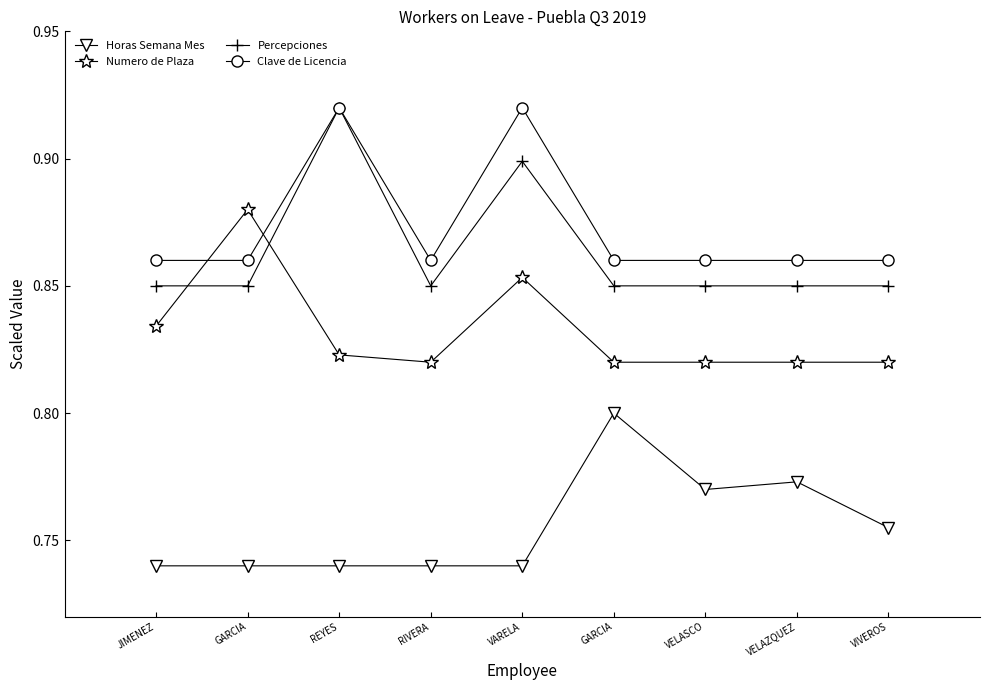

How many lines are shown in the chart?

4